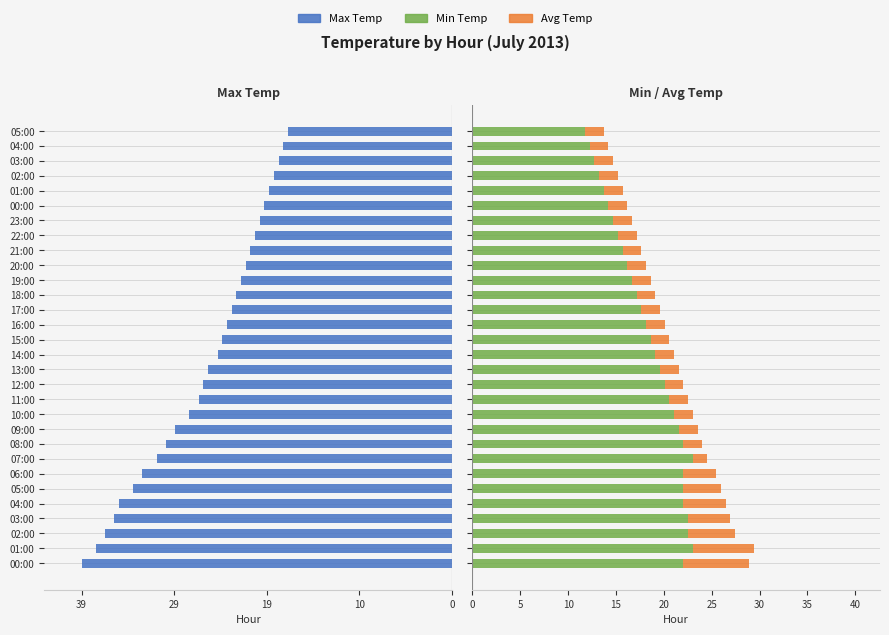

What is the difference between the maximum and minimum values in the Avg Temp series?

5.4